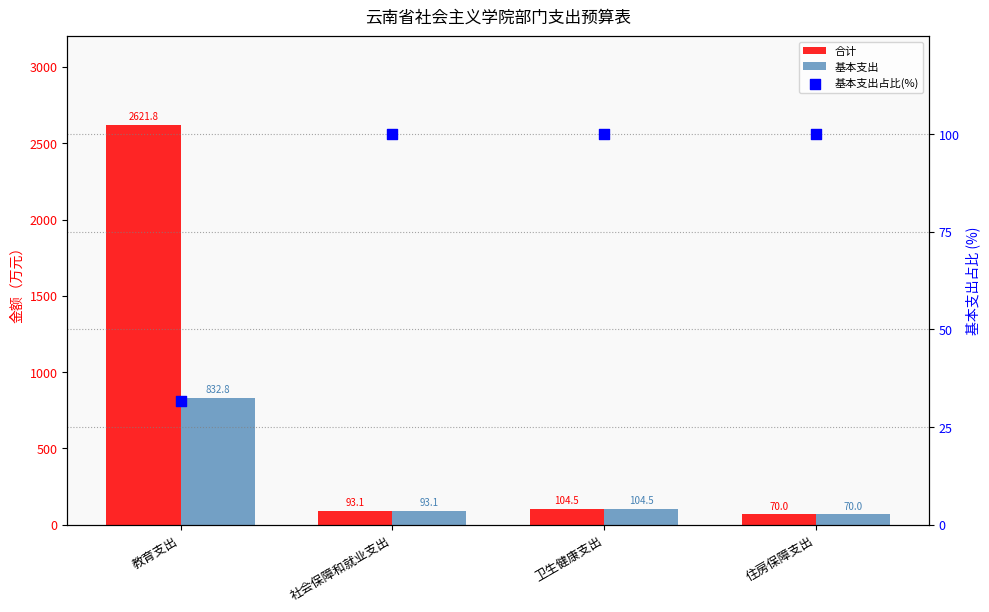

At how many categories does at least one series exceed 1545?

1